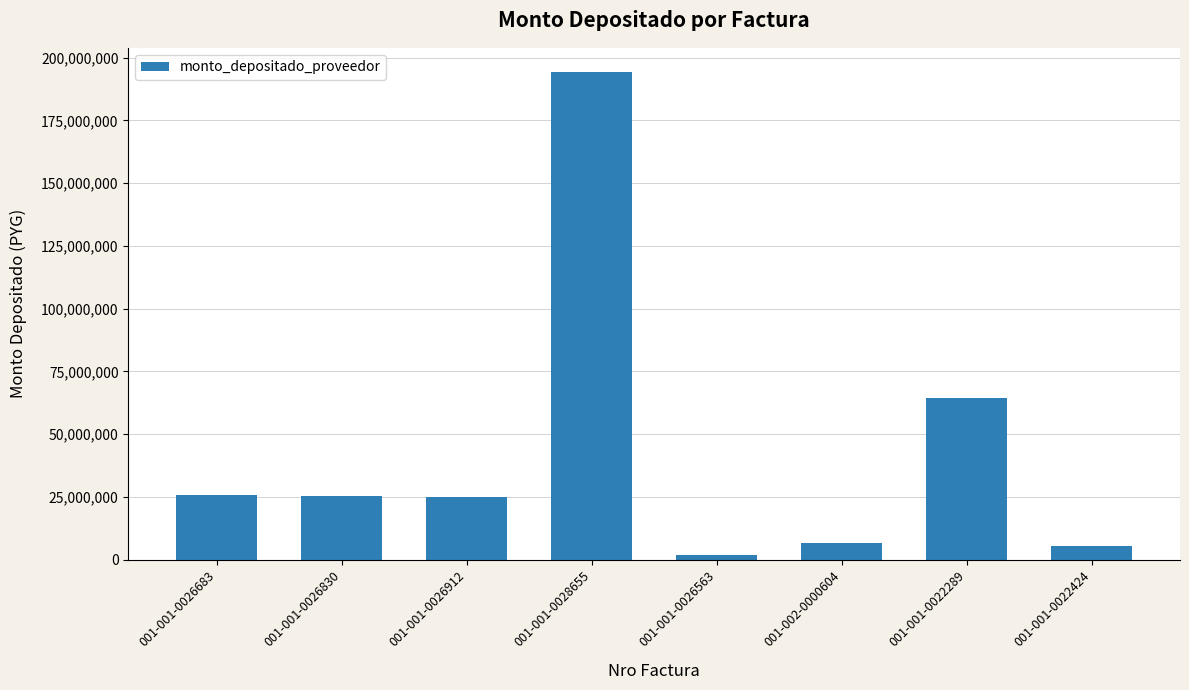

How many data points does each series have?

8